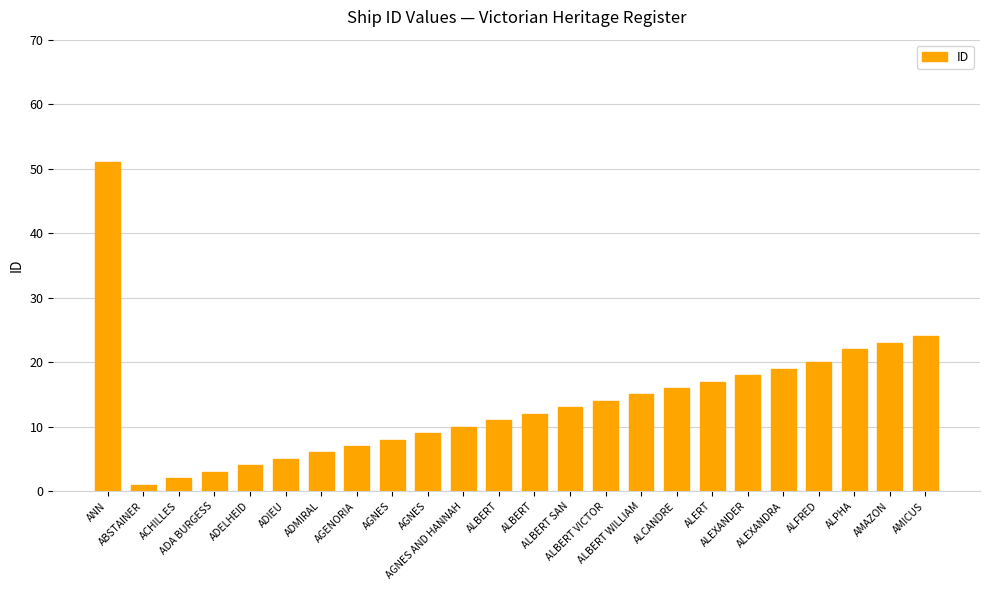

Which has a higher value, AMAZON or ALBERT WILLIAM?

AMAZON